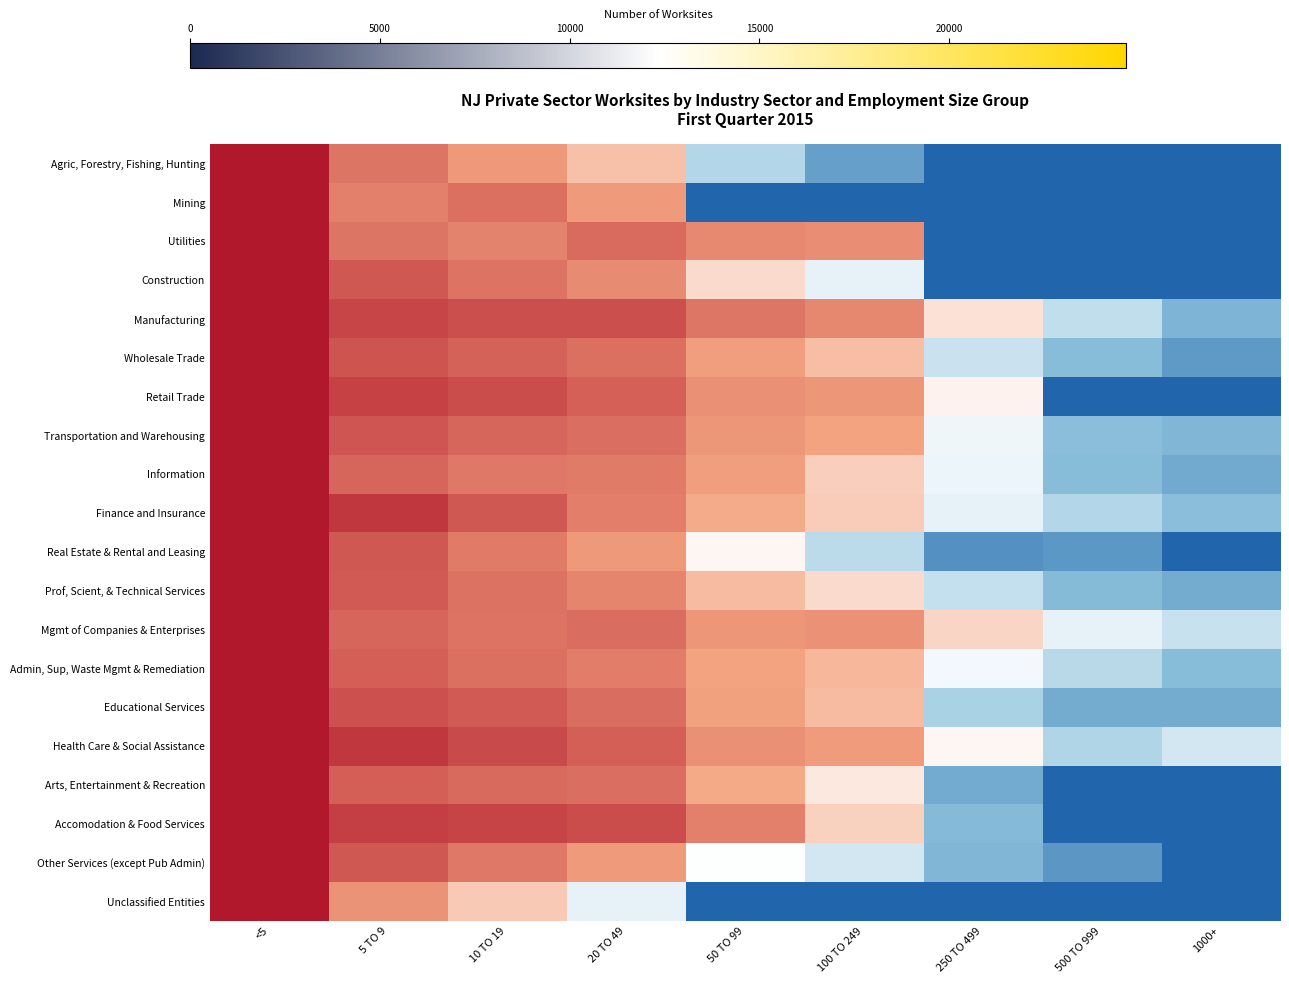

Reading left to right, transcribe all the data shown in this chart.

Agric, Forestry, Fishing, Hunting: <5=1.0	5 TO 9=0.5	10 TO 19=0.4	20 TO 49=0.2	50 TO 99=-0.2	100 TO 249=-0.6	250 TO 499=-1.0	500 TO 999=-1.0	1000+=-1.0
Mining: <5=1.0	5 TO 9=0.5	10 TO 19=0.6	20 TO 49=0.3	50 TO 99=-1.0	100 TO 249=-1.0	250 TO 499=-1.0	500 TO 999=-1.0	1000+=-1.0
Utilities: <5=1.0	5 TO 9=0.5	10 TO 19=0.5	20 TO 49=0.6	50 TO 99=0.4	100 TO 249=0.4	250 TO 499=-1.0	500 TO 999=-1.0	1000+=-1.0
Construction: <5=1.0	5 TO 9=0.7	10 TO 19=0.5	20 TO 49=0.4	50 TO 99=0.1	100 TO 249=-0.1	250 TO 499=-1.0	500 TO 999=-1.0	1000+=-1.0
Manufacturing: <5=1.0	5 TO 9=0.8	10 TO 19=0.7	20 TO 49=0.7	50 TO 99=0.5	100 TO 249=0.4	250 TO 499=0.1	500 TO 999=-0.2	1000+=-0.4
Wholesale Trade: <5=1.0	5 TO 9=0.7	10 TO 19=0.6	20 TO 49=0.6	50 TO 99=0.3	100 TO 249=0.2	250 TO 499=-0.1	500 TO 999=-0.4	1000+=-0.6
Retail Trade: <5=1.0	5 TO 9=0.8	10 TO 19=0.7	20 TO 49=0.6	50 TO 99=0.4	100 TO 249=0.4	250 TO 499=0.0	500 TO 999=-1.0	1000+=-1.0
Transportation and Warehousing: <5=1.0	5 TO 9=0.7	10 TO 19=0.6	20 TO 49=0.6	50 TO 99=0.4	100 TO 249=0.3	250 TO 499=-0.0	500 TO 999=-0.3	1000+=-0.4
Information: <5=1.0	5 TO 9=0.6	10 TO 19=0.5	20 TO 49=0.5	50 TO 99=0.3	100 TO 249=0.2	250 TO 499=-0.1	500 TO 999=-0.4	1000+=-0.5
Finance and Insurance: <5=1.0	5 TO 9=0.8	10 TO 19=0.7	20 TO 49=0.5	50 TO 99=0.3	100 TO 249=0.2	250 TO 499=-0.1	500 TO 999=-0.2	1000+=-0.3
Real Estate & Rental and Leasing: <5=1.0	5 TO 9=0.7	10 TO 19=0.5	20 TO 49=0.4	50 TO 99=0.0	100 TO 249=-0.2	250 TO 499=-0.7	500 TO 999=-0.6	1000+=-1.0
Prof, Scient, & Technical Services: <5=1.0	5 TO 9=0.7	10 TO 19=0.6	20 TO 49=0.5	50 TO 99=0.2	100 TO 249=0.1	250 TO 499=-0.2	500 TO 999=-0.4	1000+=-0.5
Mgmt of Companies & Enterprises: <5=1.0	5 TO 9=0.6	10 TO 19=0.5	20 TO 49=0.6	50 TO 99=0.4	100 TO 249=0.4	250 TO 499=0.1	500 TO 999=-0.1	1000+=-0.2
Admin, Sup, Waste Mgmt & Remediation: <5=1.0	5 TO 9=0.6	10 TO 19=0.6	20 TO 49=0.5	50 TO 99=0.3	100 TO 249=0.2	250 TO 499=-0.0	500 TO 999=-0.2	1000+=-0.4
Educational Services: <5=1.0	5 TO 9=0.7	10 TO 19=0.7	20 TO 49=0.6	50 TO 99=0.3	100 TO 249=0.2	250 TO 499=-0.2	500 TO 999=-0.5	1000+=-0.5
Health Care & Social Assistance: <5=1.0	5 TO 9=0.8	10 TO 19=0.7	20 TO 49=0.6	50 TO 99=0.4	100 TO 249=0.3	250 TO 499=0.0	500 TO 999=-0.2	1000+=-0.1
Arts, Entertainment & Recreation: <5=1.0	5 TO 9=0.6	10 TO 19=0.6	20 TO 49=0.6	50 TO 99=0.3	100 TO 249=0.1	250 TO 499=-0.5	500 TO 999=-1.0	1000+=-1.0
Accomodation & Food Services: <5=1.0	5 TO 9=0.8	10 TO 19=0.8	20 TO 49=0.7	50 TO 99=0.5	100 TO 249=0.2	250 TO 499=-0.4	500 TO 999=-1.0	1000+=-1.0
Other Services (except Pub Admin): <5=1.0	5 TO 9=0.7	10 TO 19=0.5	20 TO 49=0.3	50 TO 99=-0.0	100 TO 249=-0.1	250 TO 499=-0.4	500 TO 999=-0.6	1000+=-1.0
Unclassified Entities: <5=1.0	5 TO 9=0.4	10 TO 19=0.2	20 TO 49=-0.1	50 TO 99=-1.0	100 TO 249=-1.0	250 TO 499=-1.0	500 TO 999=-1.0	1000+=-1.0